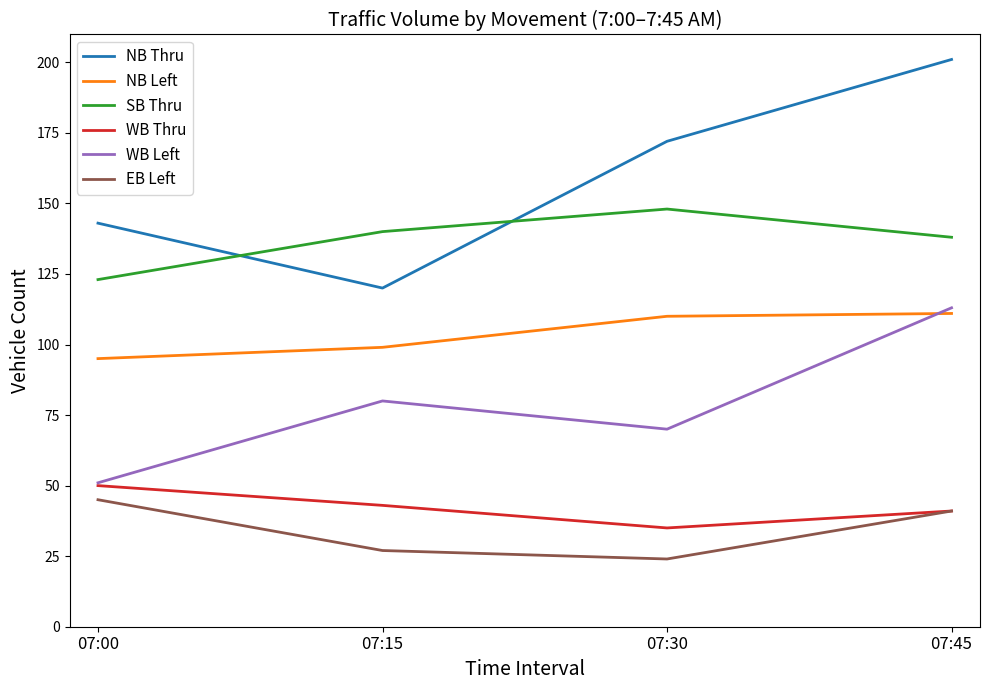

Is the value of SB Thru at 07:00 greater than the value of WB Thru at 07:45?

Yes